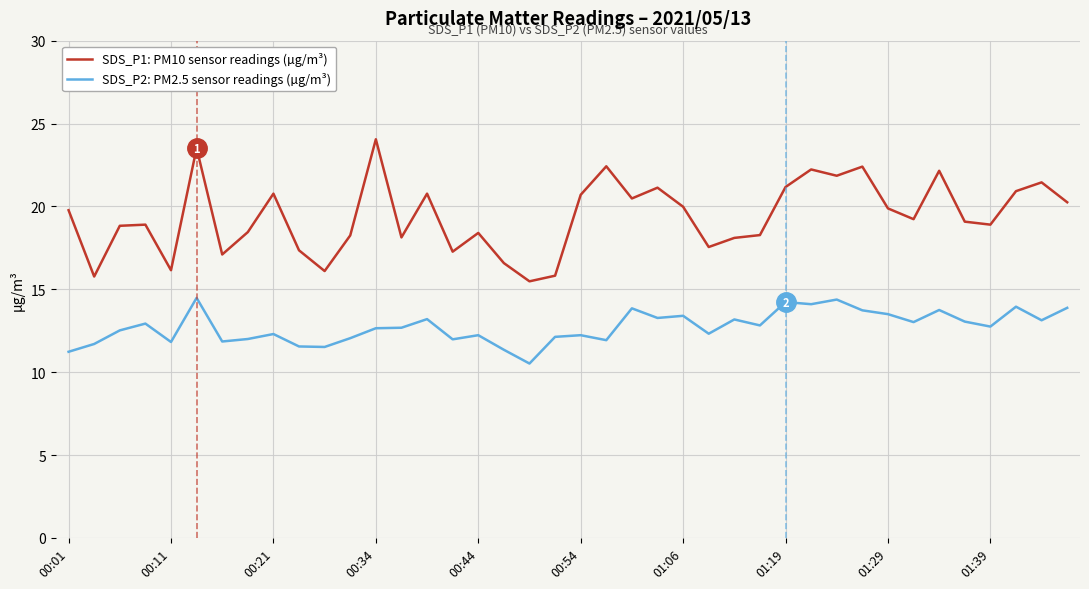

Rank the series by their maximum value, from highest to lowest.

SDS_P1: PM10 sensor readings (µg/m³), SDS_P2: PM2.5 sensor readings (µg/m³)